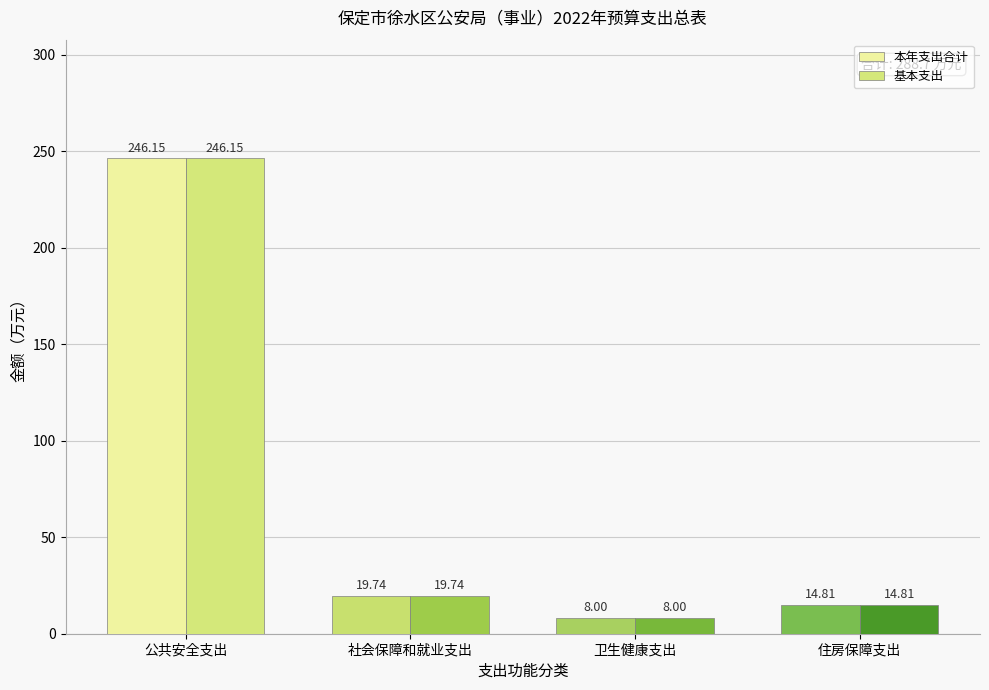

At which category is the sum across all series the highest?

公共安全支出